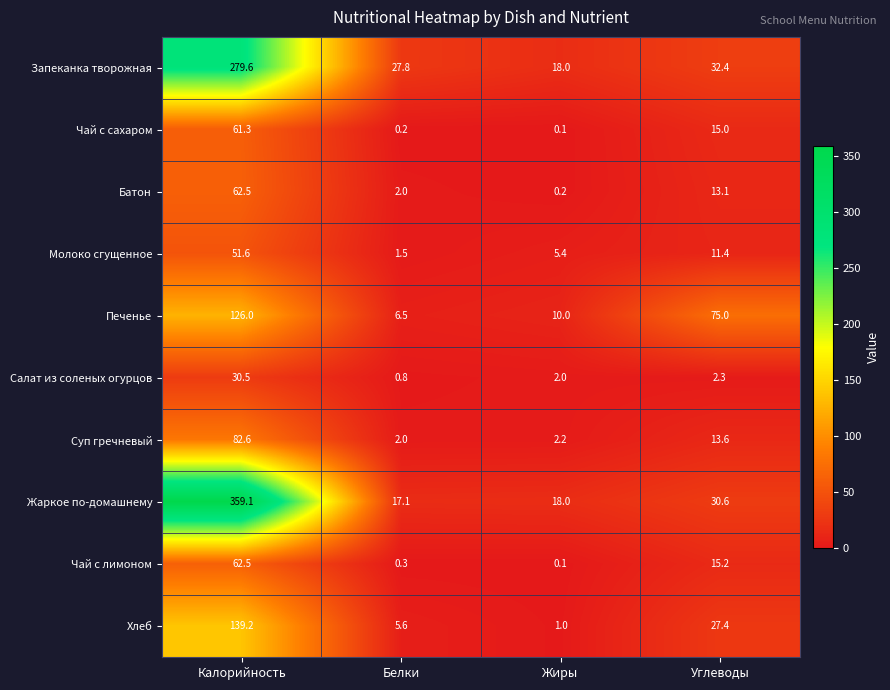

The Батон series shows 21.2 at Углеводы. True or false?

False